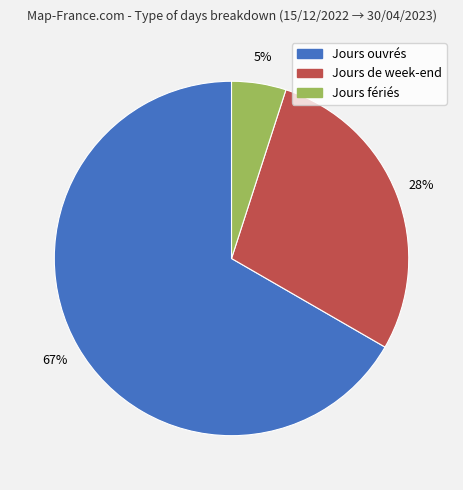

To the nearest percent, what is the average slice percentage?

33%